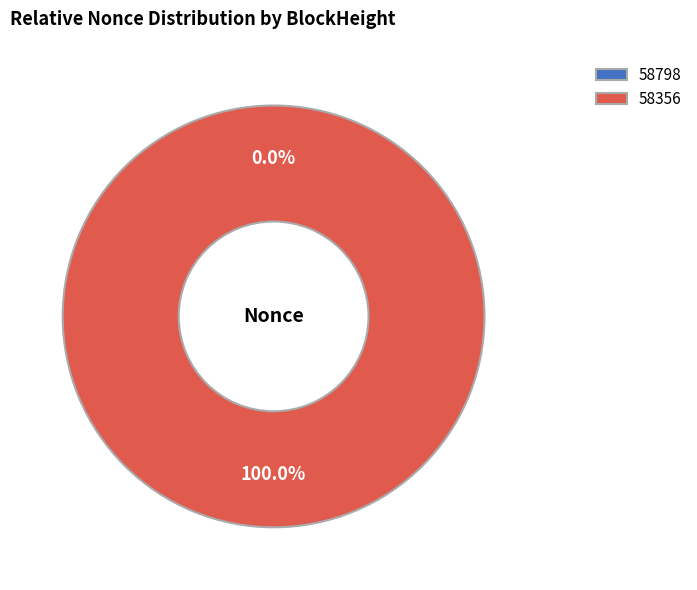

To the nearest percent, what is the average slice percentage?

50%